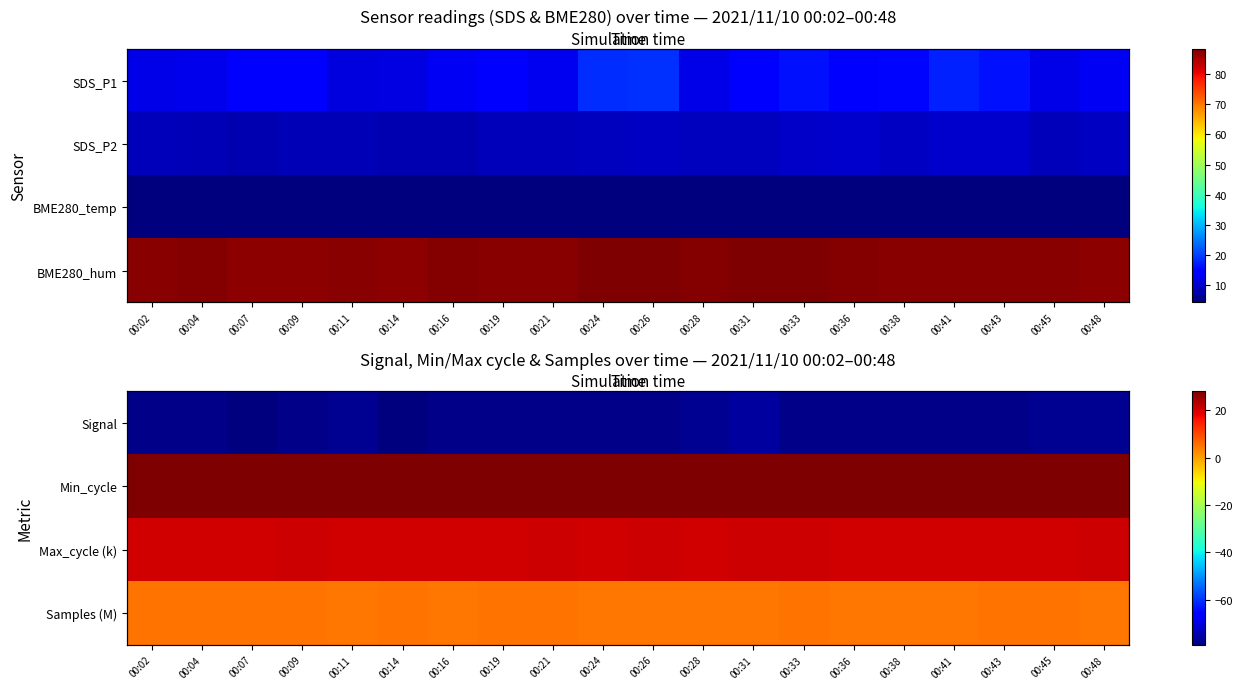

Read the Signal value at 00:41.

-78.0